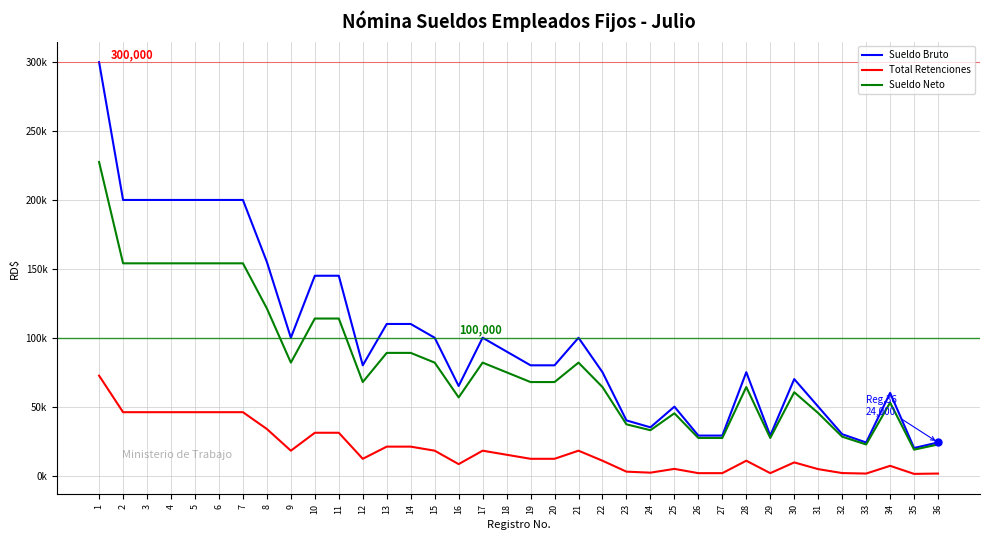

What is the smallest value displayed?

1207.0